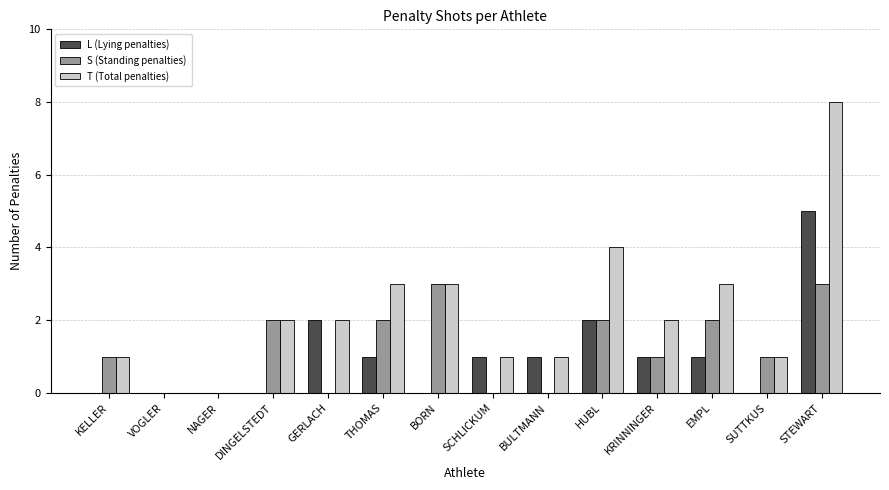

Which category has the highest value across all series?

STEWART